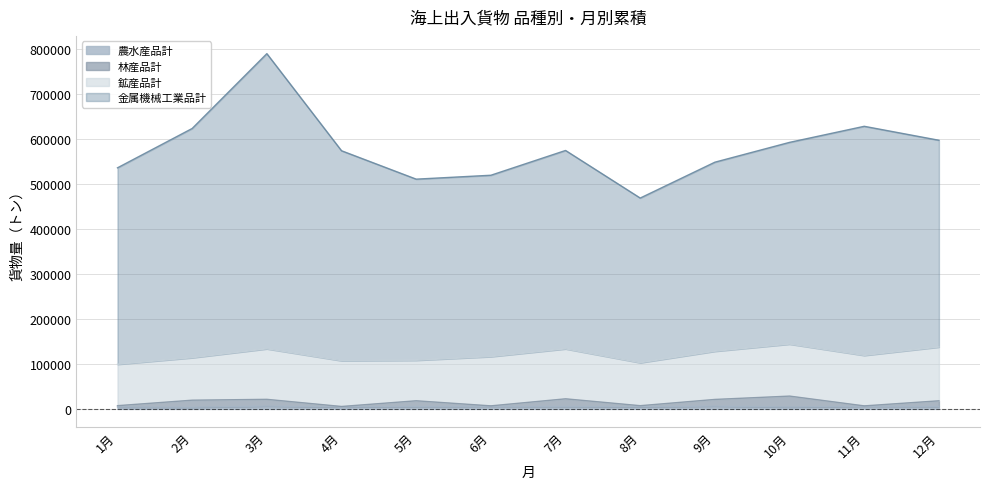

How many lines are shown in the chart?

4